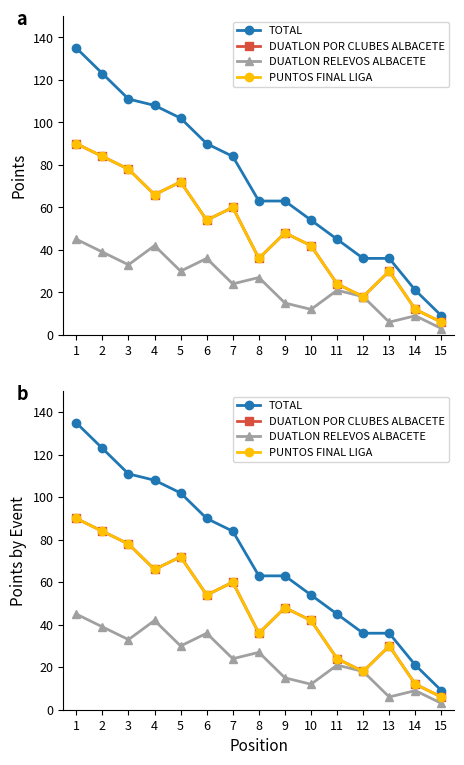

What is the sum of the DUATLON RELEVOS ALBACETE values at 12 and 13?

24